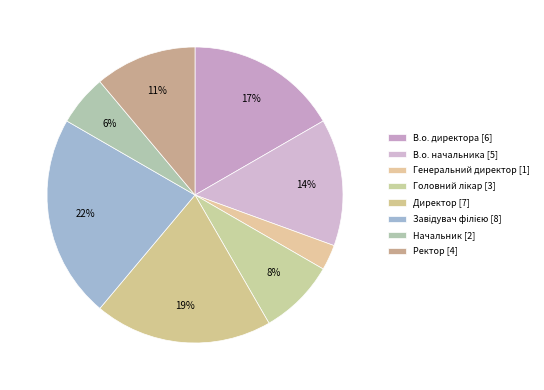

To the nearest percent, what is the combined percentage of Начальник and Генеральний директор?

8%